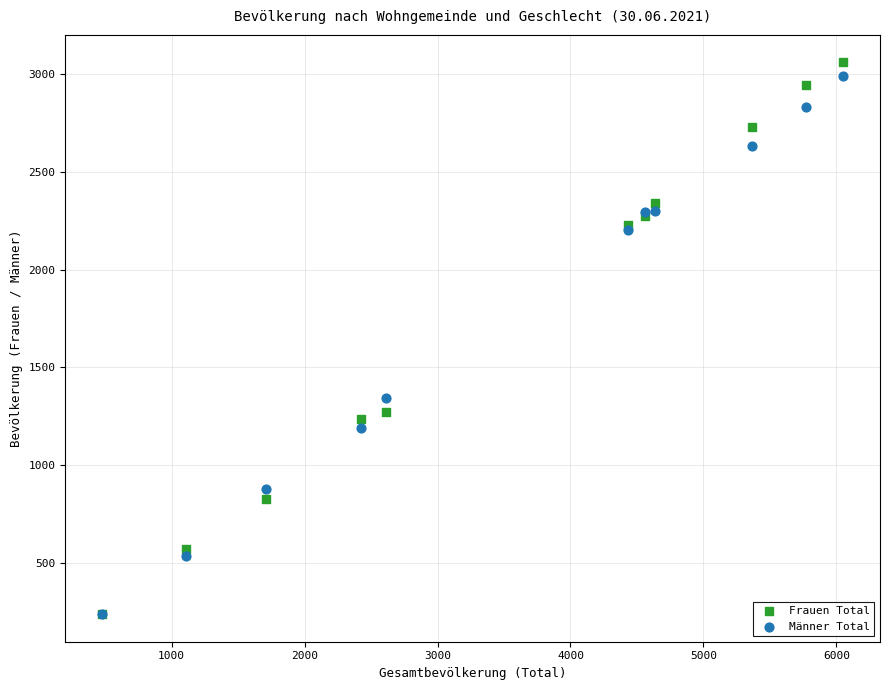

What are all the series names shown in the legend?

Frauen Total, Männer Total